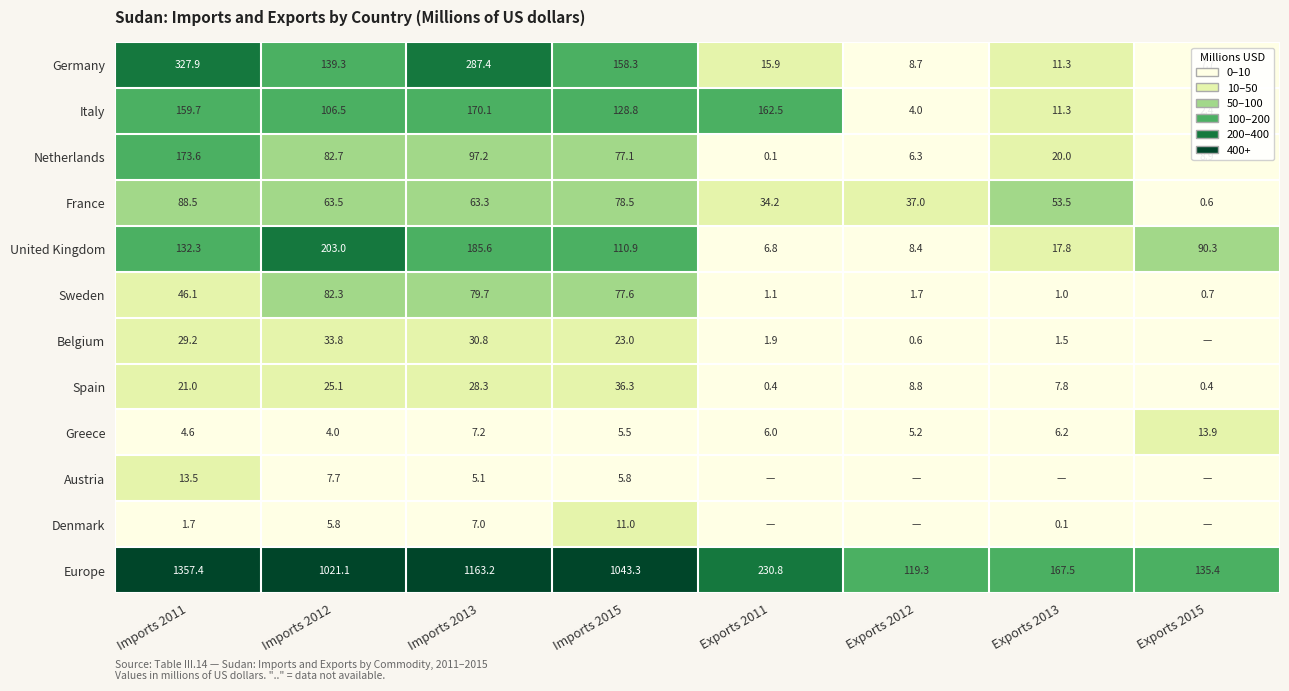

What is the maximum value shown in the chart?

1357.4